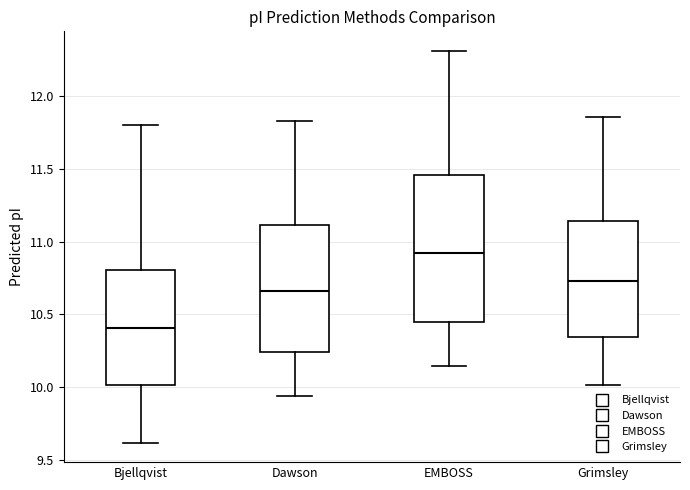

Reading left to right, read every box against the y-axis: the position of its median line, the range the box covers, and the ends of its whiskers. The values are not printed on the chart, so give them approximately, as read against the axis.

Bjellqvist: median 10.40, box 10.00 to 10.80, whiskers 9.60 to 11.80
Dawson: median 10.65, box 10.25 to 11.10, whiskers 9.95 to 11.85
EMBOSS: median 10.90, box 10.45 to 11.45, whiskers 10.15 to 12.30
Grimsley: median 10.75, box 10.35 to 11.15, whiskers 10.00 to 11.85